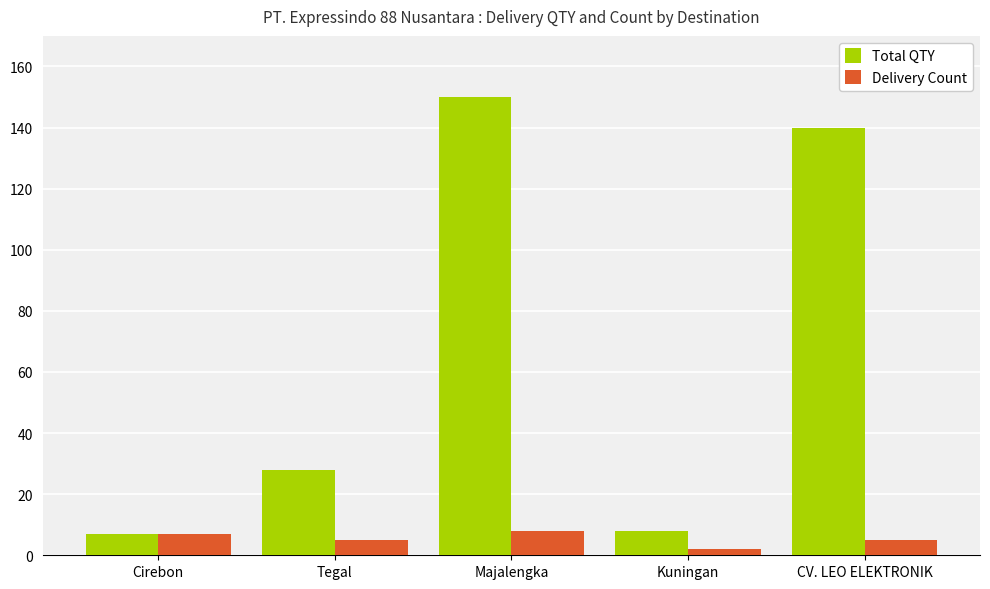

Is it true that Delivery Count equals 5 at CV. LEO ELEKTRONIK?

True